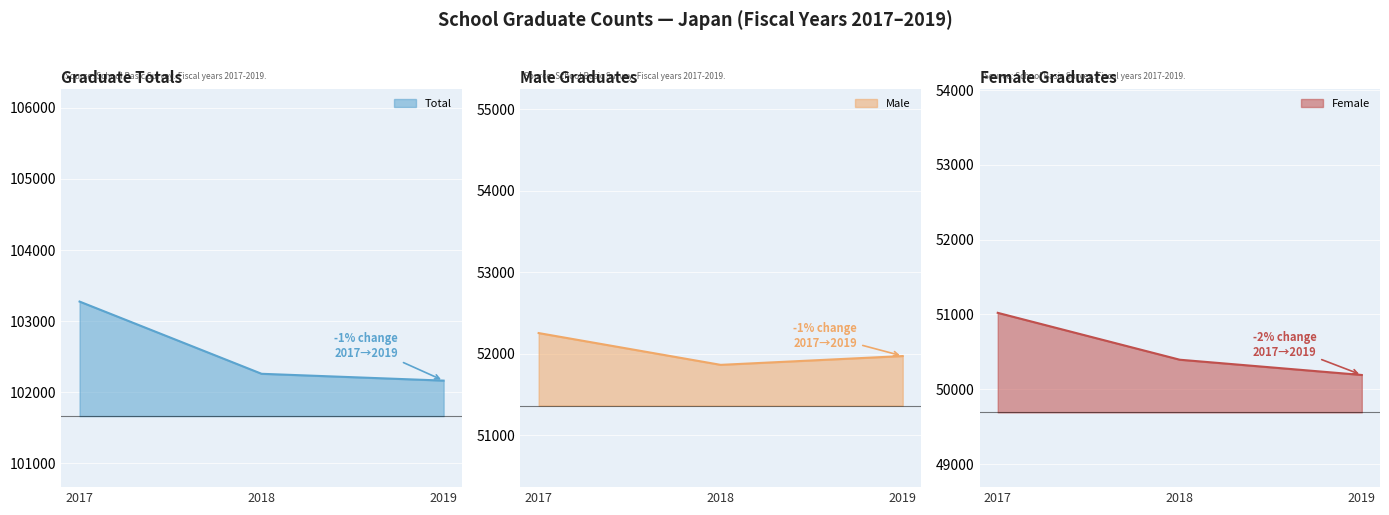

Read the Female value at 2019, to the nearest 100.

50200